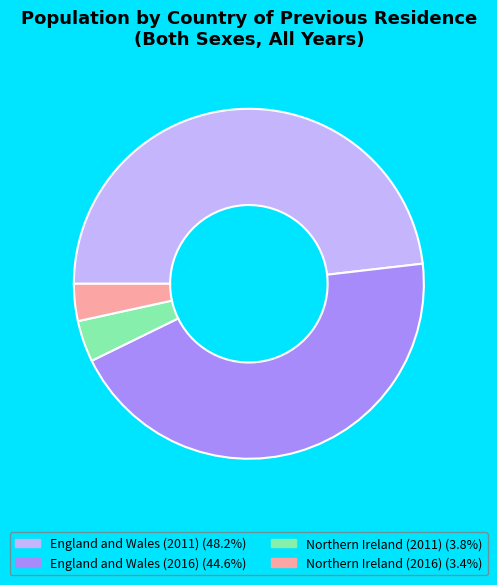

Is there a majority slice in this chart?

No